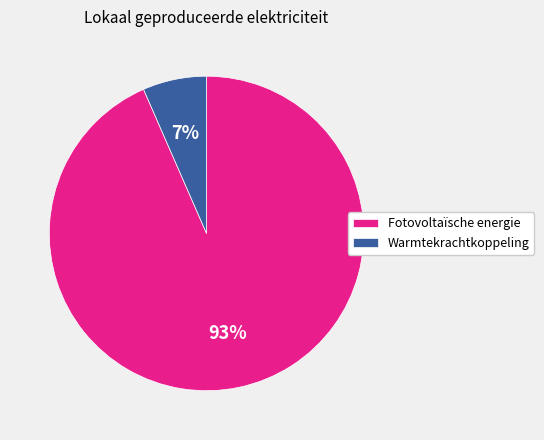

To the nearest percent, what is the average slice percentage?

50%